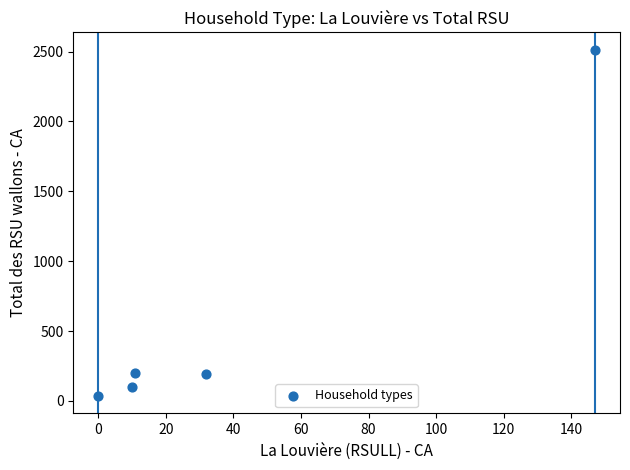

What is the average Y value?

608